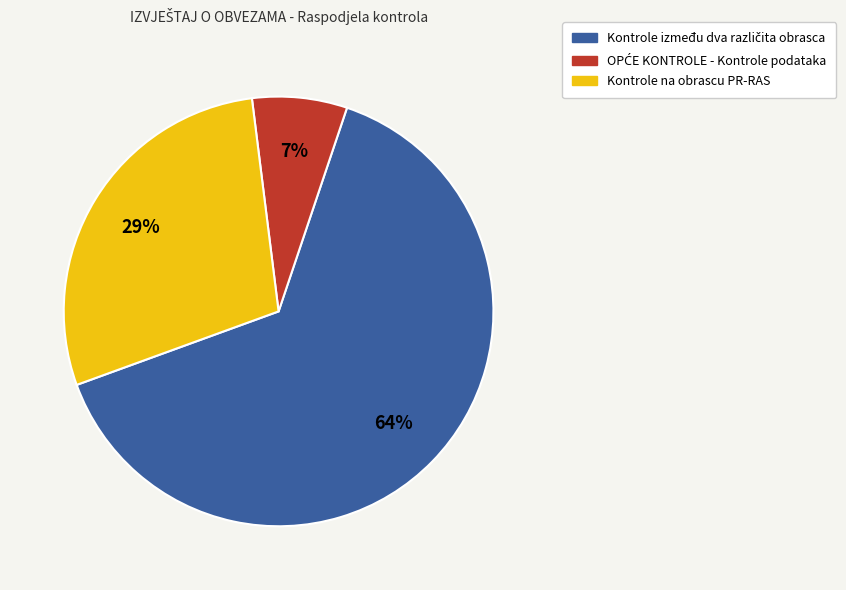

How many segments does this pie chart have?

3